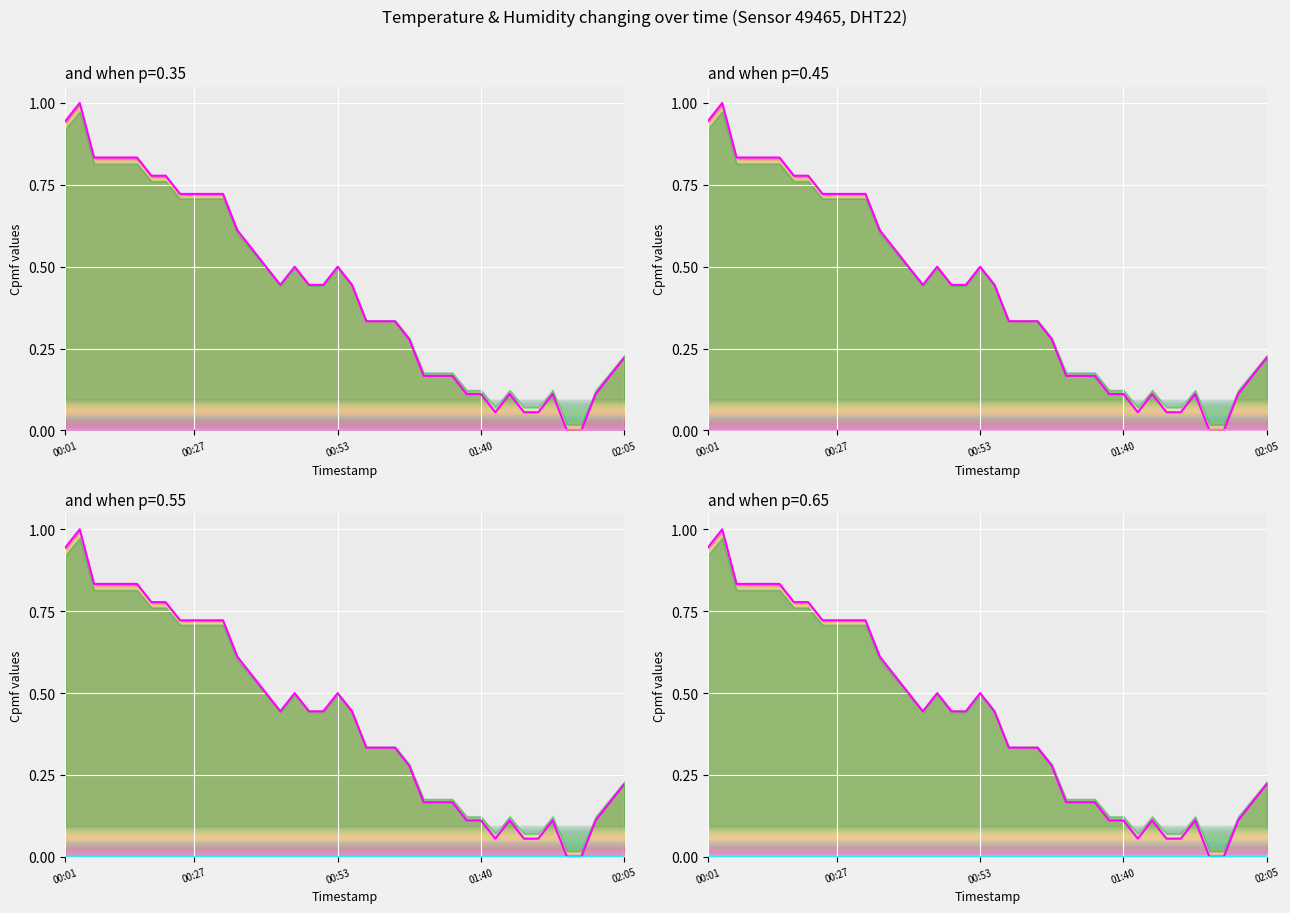

Is it true that humidity equals 0.0 at 30?

True